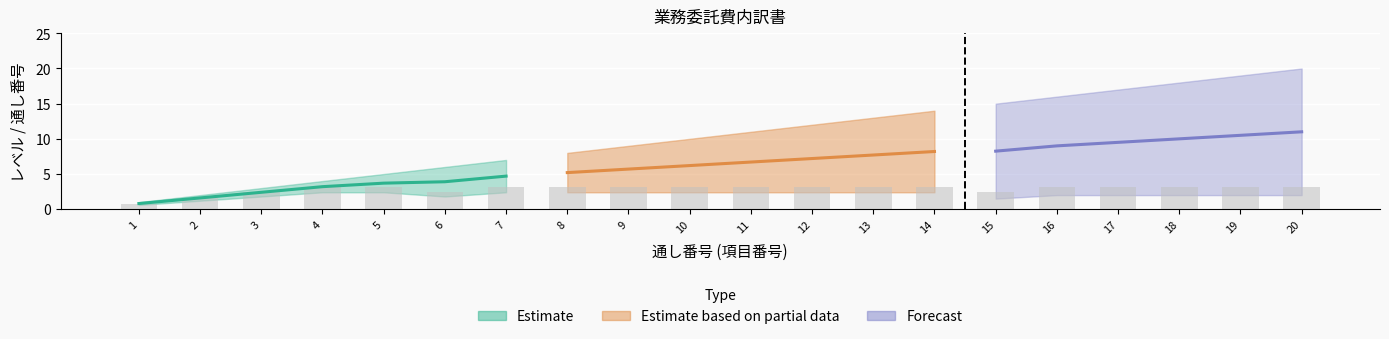

What is the value of the 17th bar from the left?

3.2